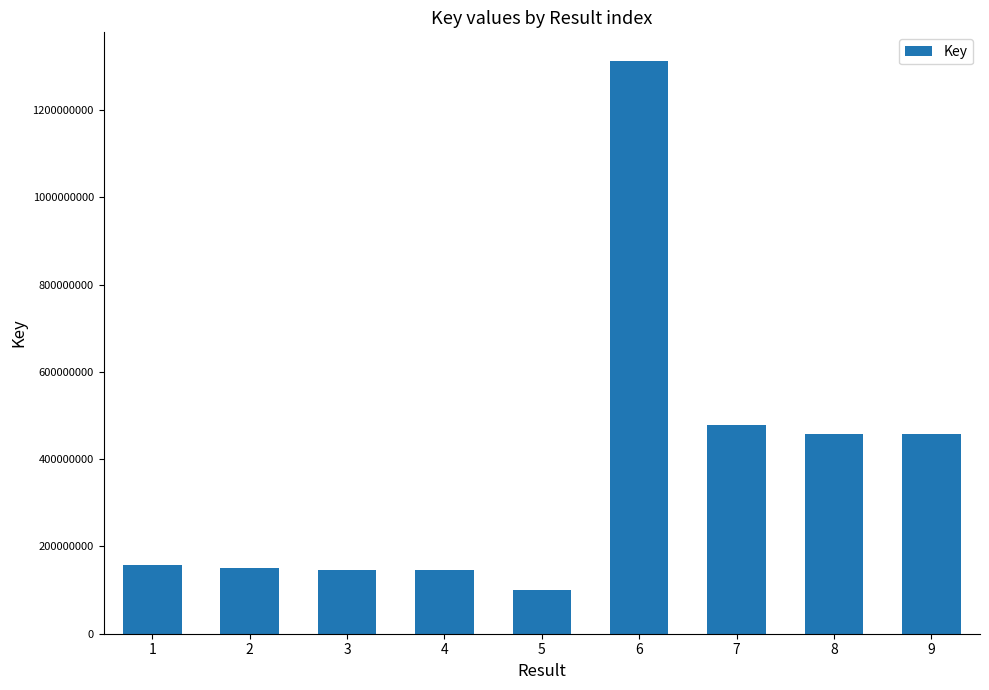

What is the difference between the second highest and minimum values?

378261064